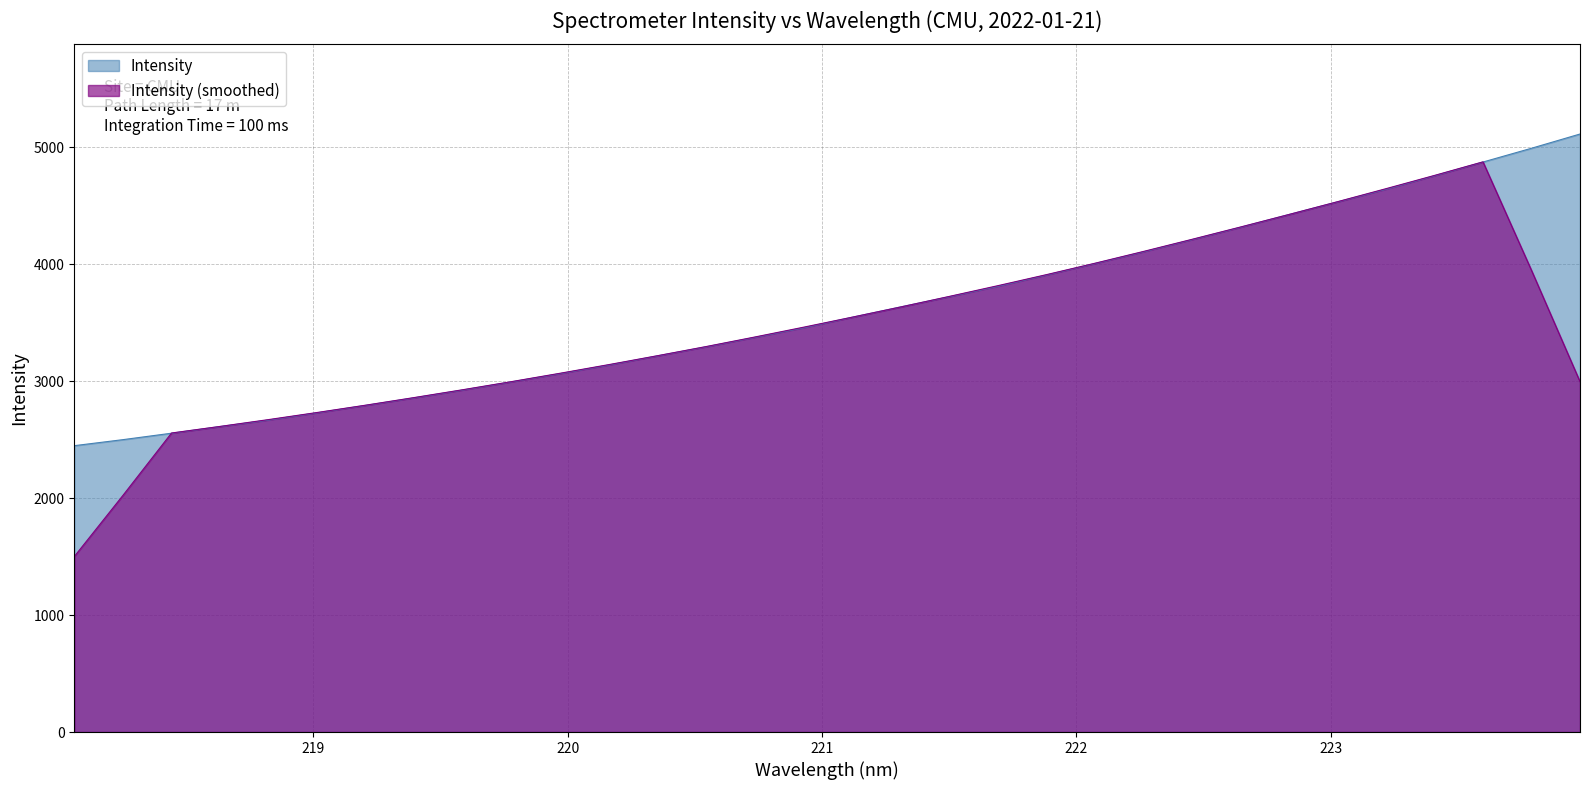

What is the value of the 19th point from the left?

3720.5